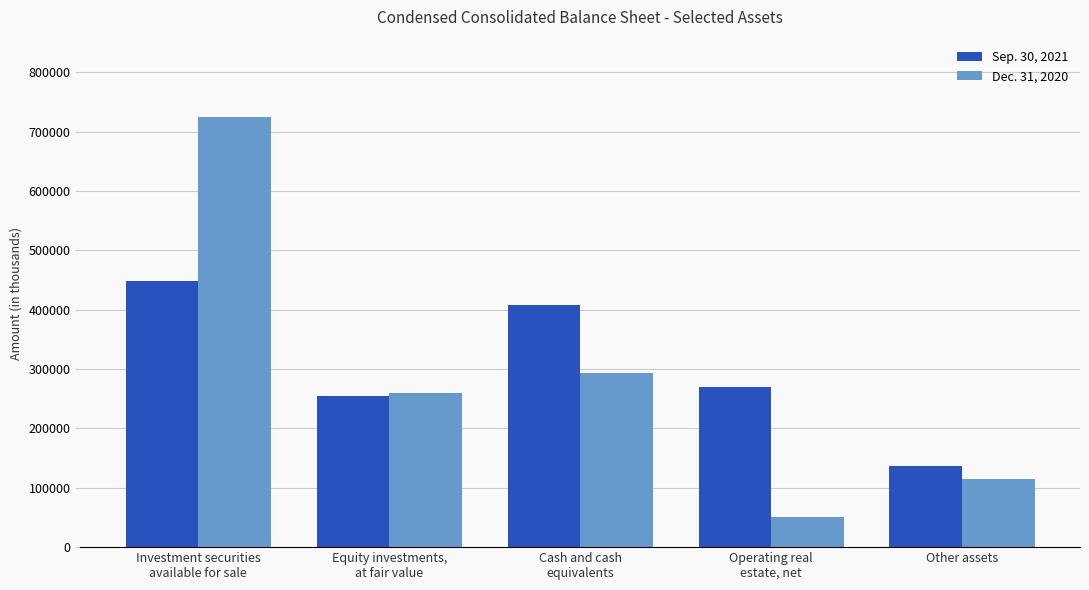

What is the total value across all series at Other assets?

251984